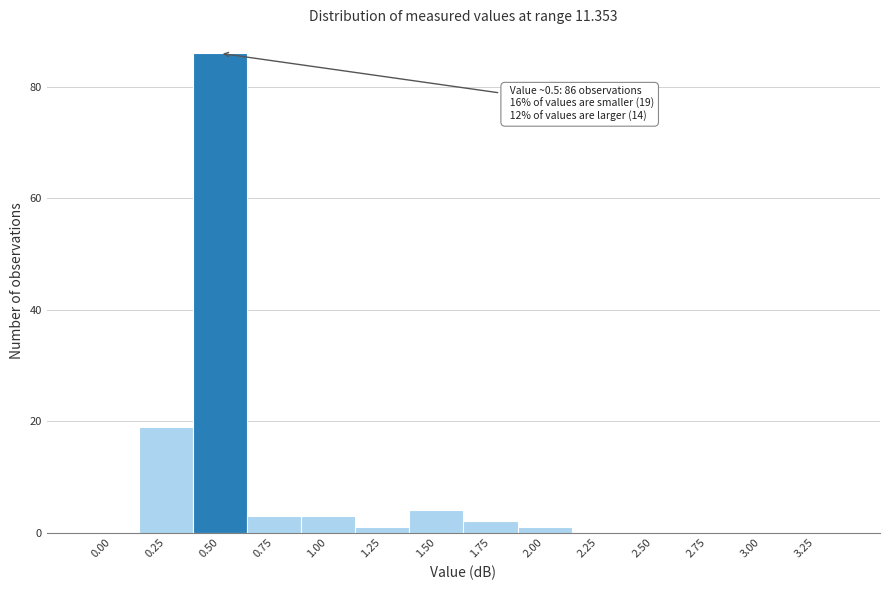

Reading right to left, extract all data points from this chart.

3.25=0	3.00=0	2.75=0	2.50=0	2.25=0	2.00=1	1.75=2	1.50=4	1.25=1	1.00=3	0.75=3	0.50=86	0.25=19	0.00=0